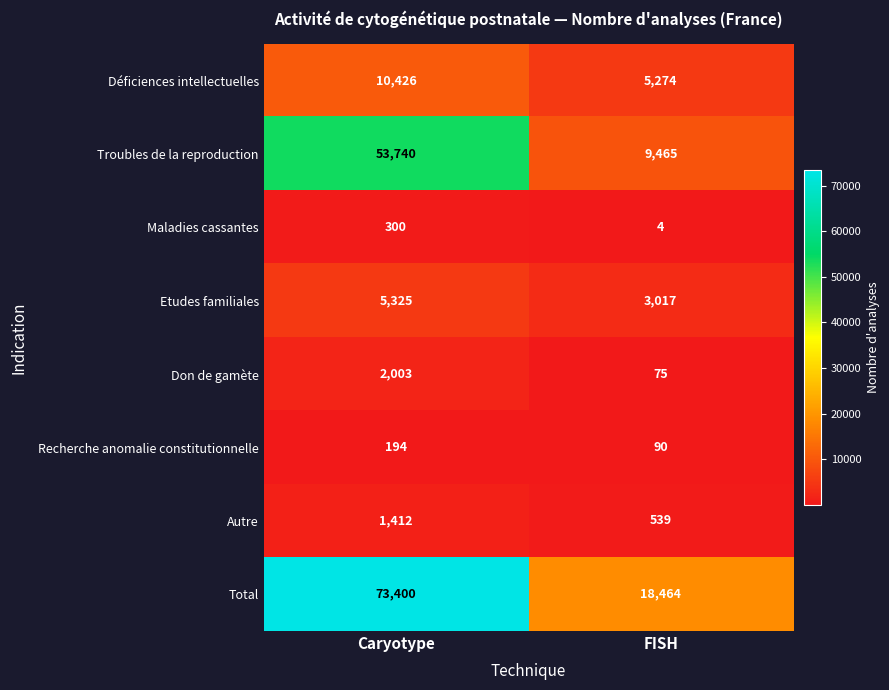

Which series has the largest total across all categories?

Total